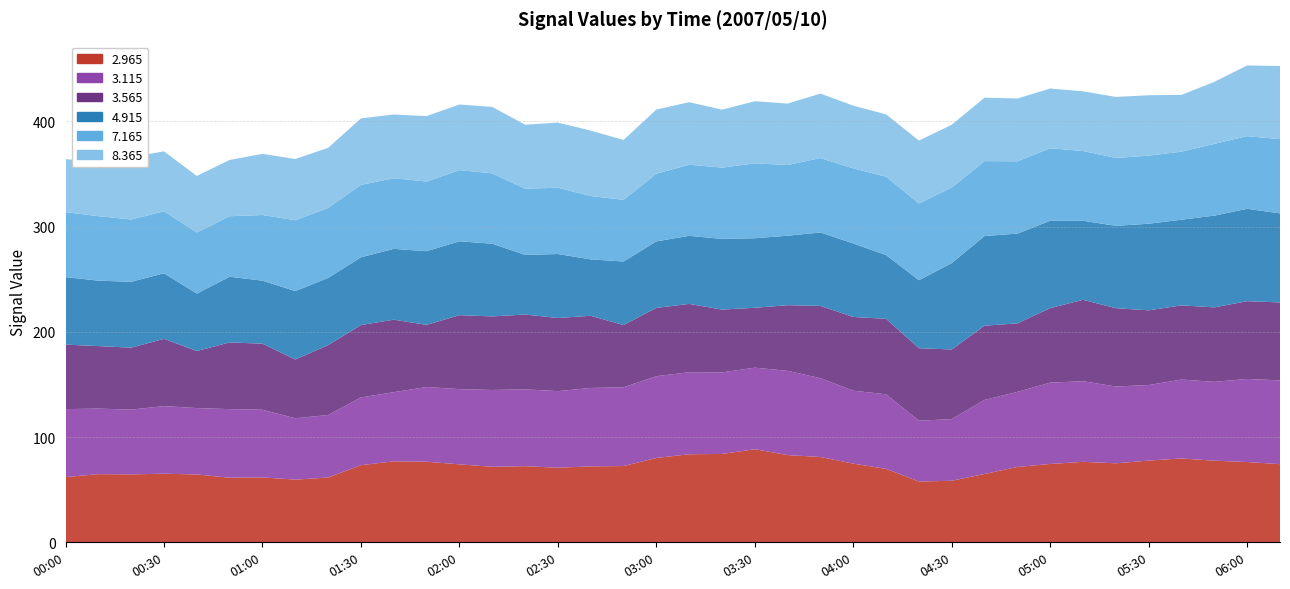

Reading right to left, list all the values displayed in this chart.

2.965: 74.3	76.3	77.6	79.7	77.7	75.1	76.5	74.5	71.6	65.0	58.5	57.8	69.8	74.8	81.1	82.9	88.5	84.0	83.7	80.2	72.5	72.2	70.9	72.4	71.8	74.1	76.6	77.0	73.3	61.6	59.6	61.7	61.4	64.5	65.2	64.6	64.8	62.0
3.115: 79.6	79.0	74.9	75.0	71.8	73.0	76.6	77.3	71.4	70.4	58.6	57.8	70.9	69.3	74.9	80.1	77.5	77.5	78.0	77.7	74.9	74.5	72.8	73.0	73.0	71.5	71.0	65.7	64.4	59.4	58.3	64.3	65.2	63.1	64.3	61.5	62.3	64.6
3.565: 74.1	73.9	70.8	70.5	71.0	74.4	77.4	70.8	65.1	70.5	66.2	68.9	71.7	70.1	68.7	62.4	56.9	59.7	64.9	64.9	59.1	68.6	69.5	71.1	69.9	70.3	59.1	68.9	68.8	66.4	55.9	62.8	63.4	54.2	63.9	58.9	59.4	61.3
4.915: 84.6	87.8	87.2	81.4	82.3	78.3	75.1	83.0	85.3	85.2	82.1	64.6	60.6	69.8	69.8	66.0	66.1	67.2	64.7	63.2	60.4	53.6	60.8	56.7	69.1	70.2	70.0	67.3	64.4	63.9	65.0	59.9	62.4	54.6	62.3	62.6	62.2	64.2
7.165: 70.6	69.0	68.2	64.7	64.7	64.5	66.3	68.9	68.7	71.2	71.8	72.9	74.5	71.4	70.7	67.2	71.2	67.7	67.6	64.3	58.6	60.2	63.0	62.9	66.9	67.6	66.2	67.1	68.8	66.5	67.3	62.4	57.5	58.1	58.9	59.2	61.3	61.7
8.365: 69.5	67.2	58.9	54.0	57.4	58.0	56.7	56.8	59.7	60.3	59.7	59.8	59.2	59.6	61.3	58.4	59.0	55.1	59.4	61.0	56.9	62.2	61.9	60.8	63.1	62.4	62.2	60.6	63.2	57.1	58.2	58.1	53.5	53.7	57.0	59.2	51.5	50.4